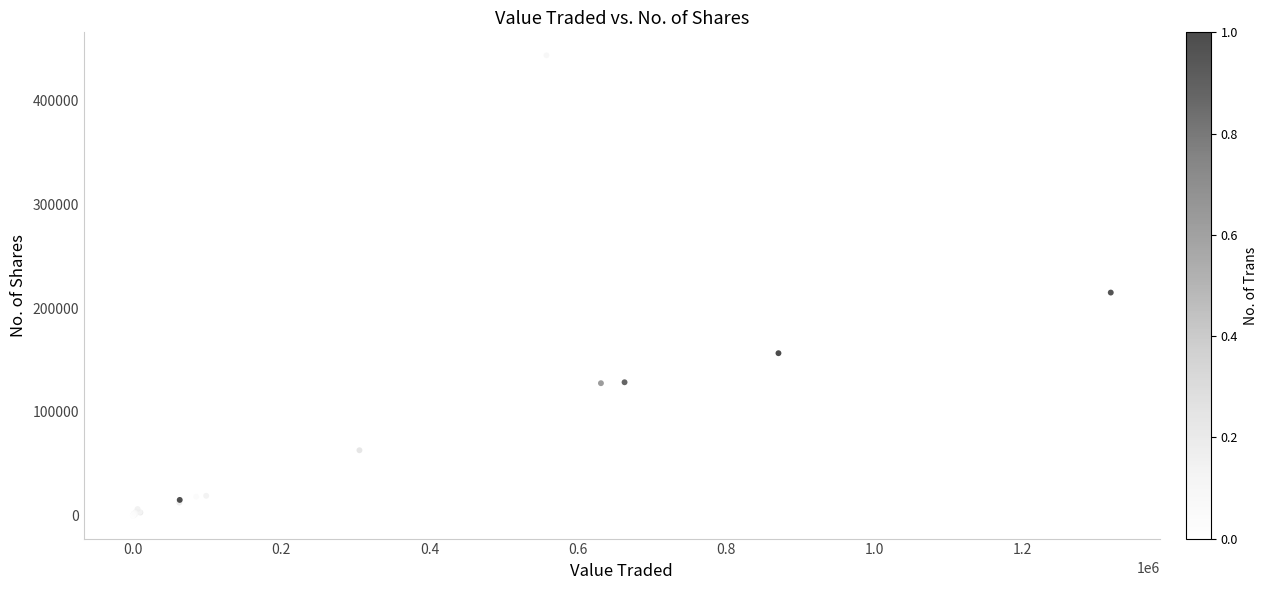

What Y value in the scatter plot is closest to 221842?

214993